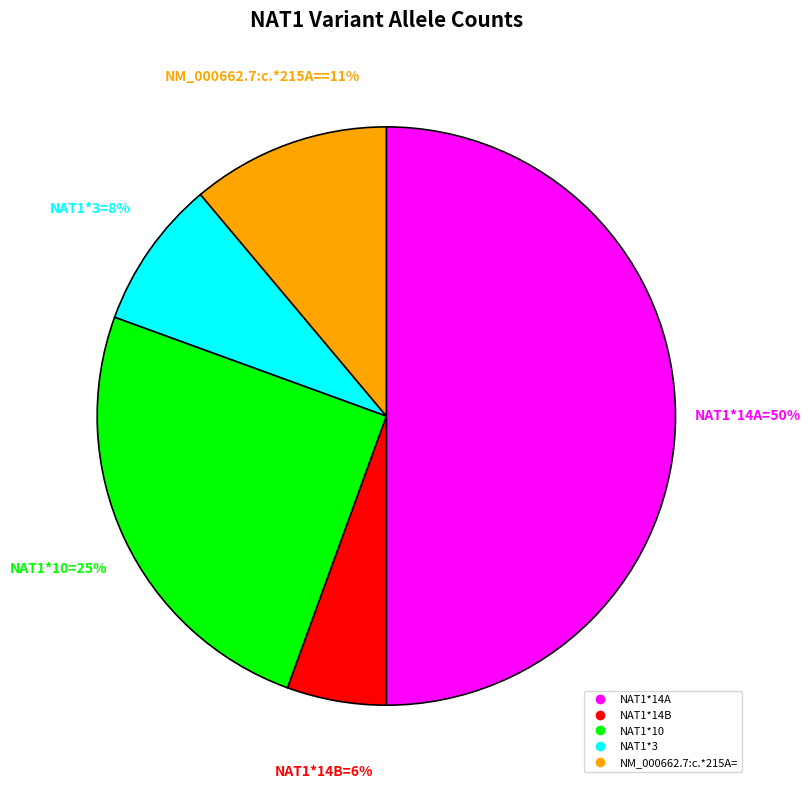

Count the number of slices in the pie.

5